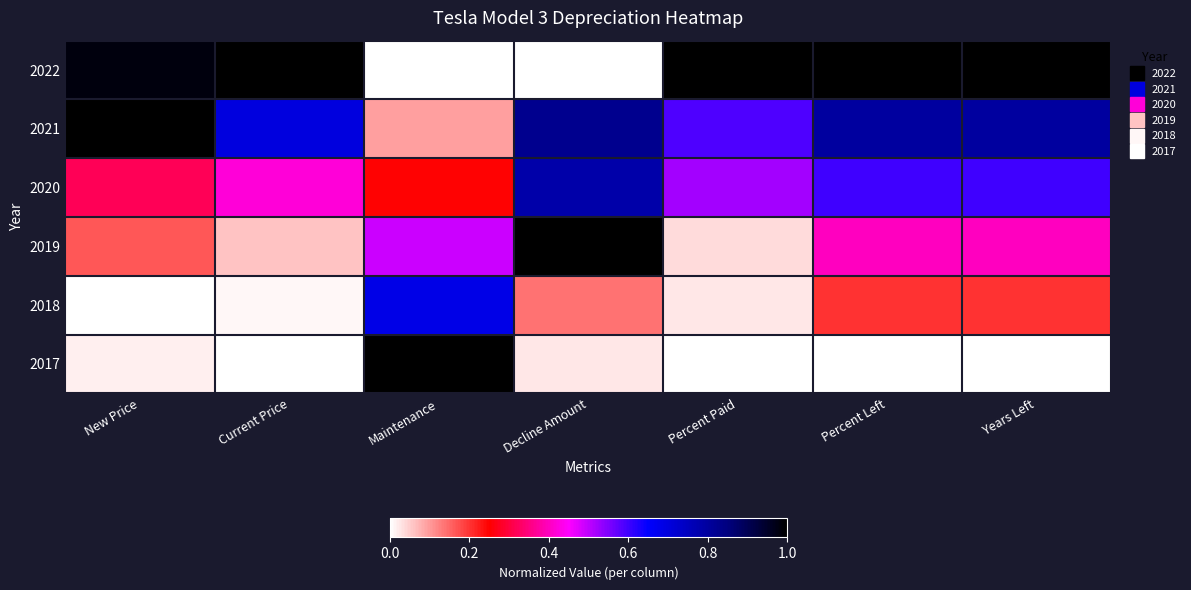

Which has a higher value, Maintenance or Percent Paid?

Percent Paid